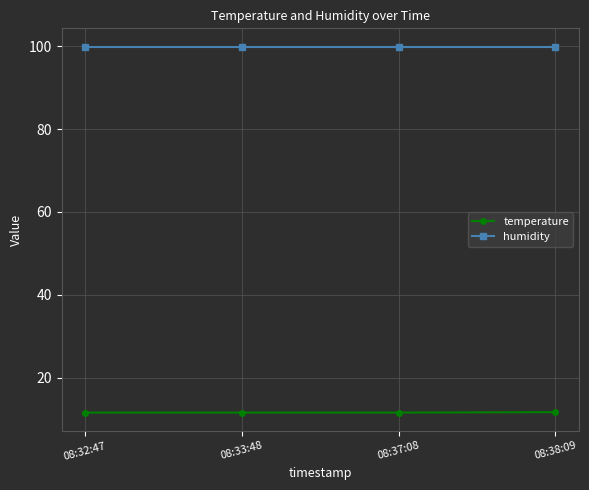

List the series in order of their overall mean, highest first.

humidity, temperature